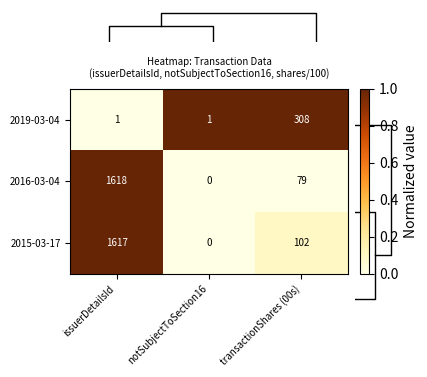

Is it true that 2015-03-17 equals 0 at notSubjectToSection16?

True